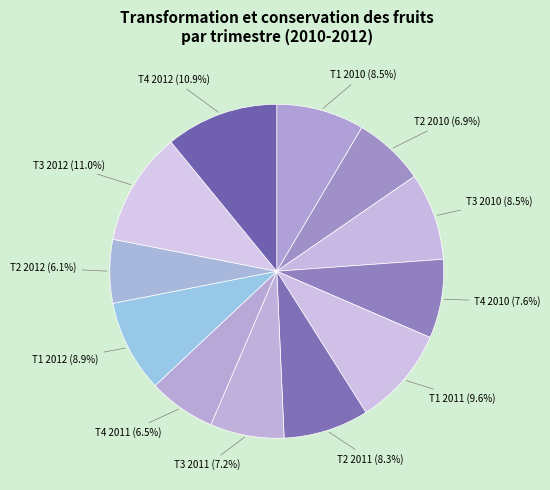

What percentage is the T4 2010 slice, to the nearest percent?

8%